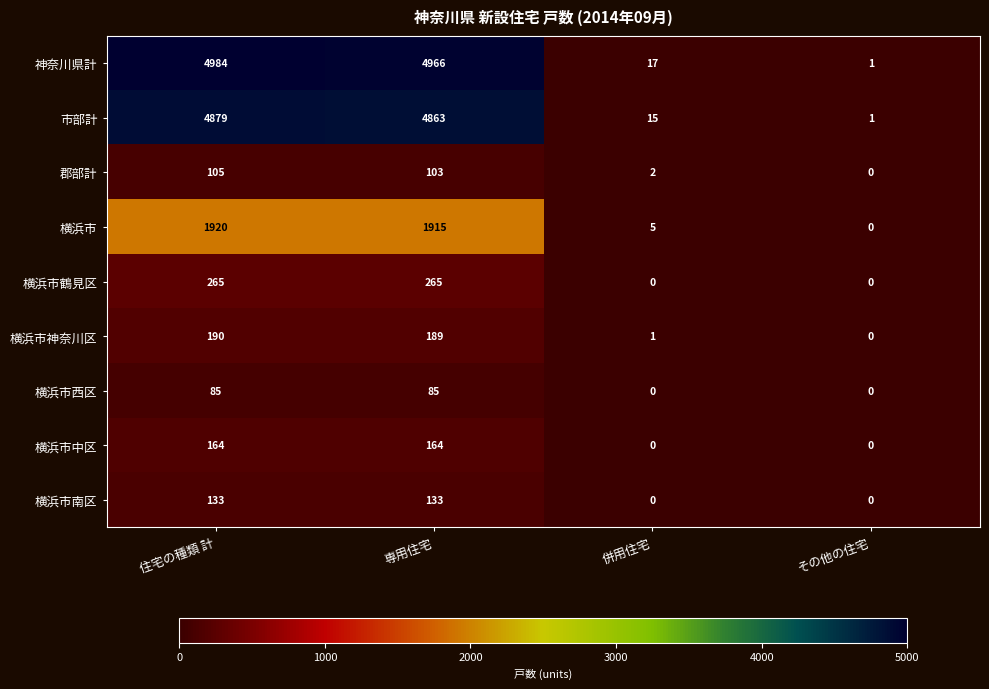

The value of 横浜市鶴見区 at その他の住宅 is 0. True or false?

True